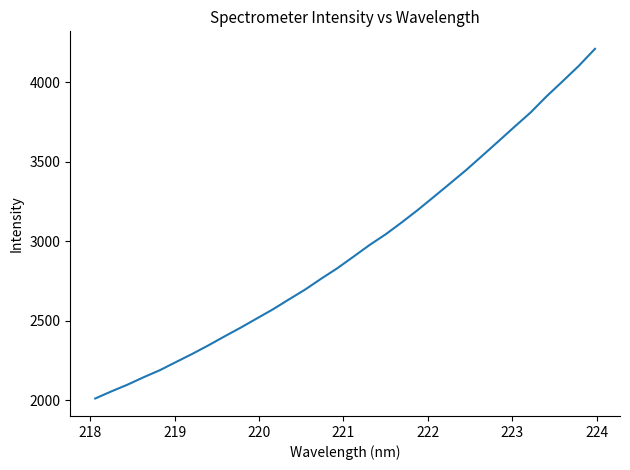

What is the difference between the maximum and minimum values?

2200.5